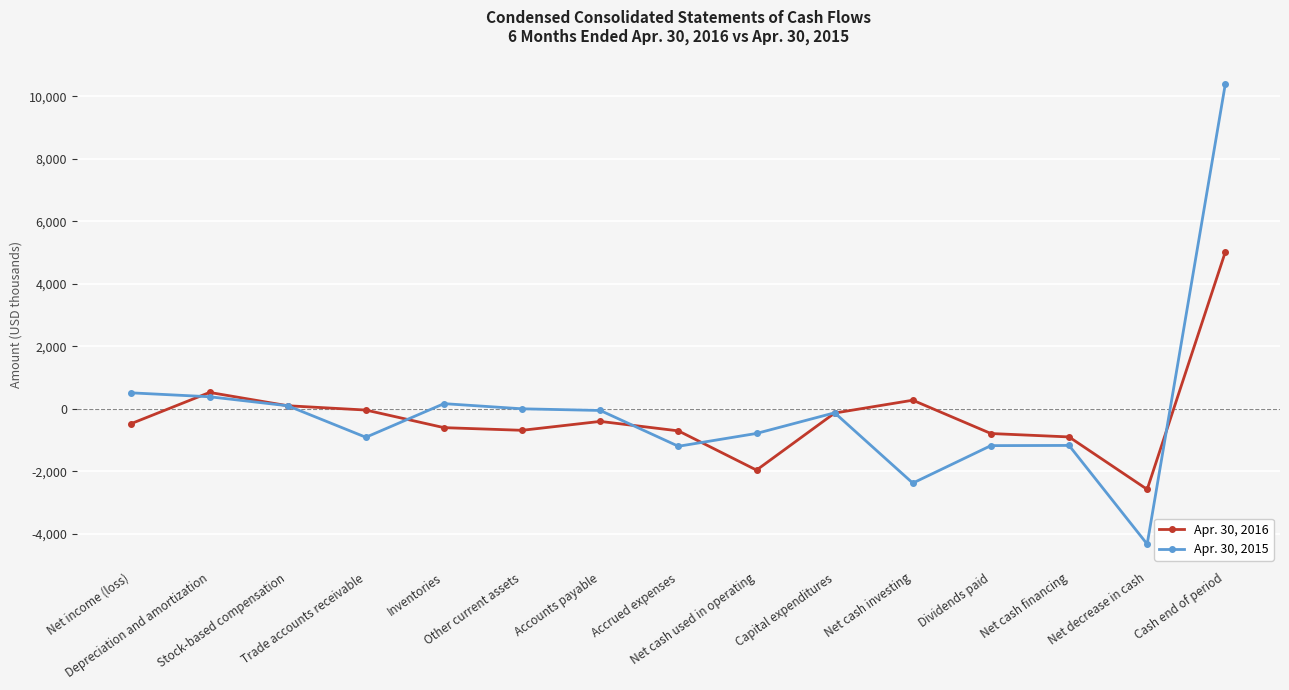

Where do Apr. 30, 2016 and Apr. 30, 2015 first cross each other?

Net income (loss) and Depreciation and amortization